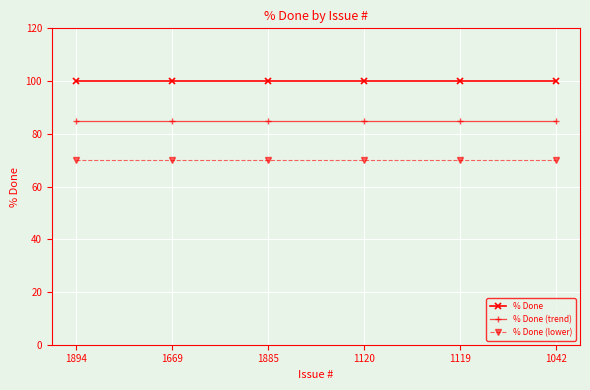

How many lines are shown in the chart?

3